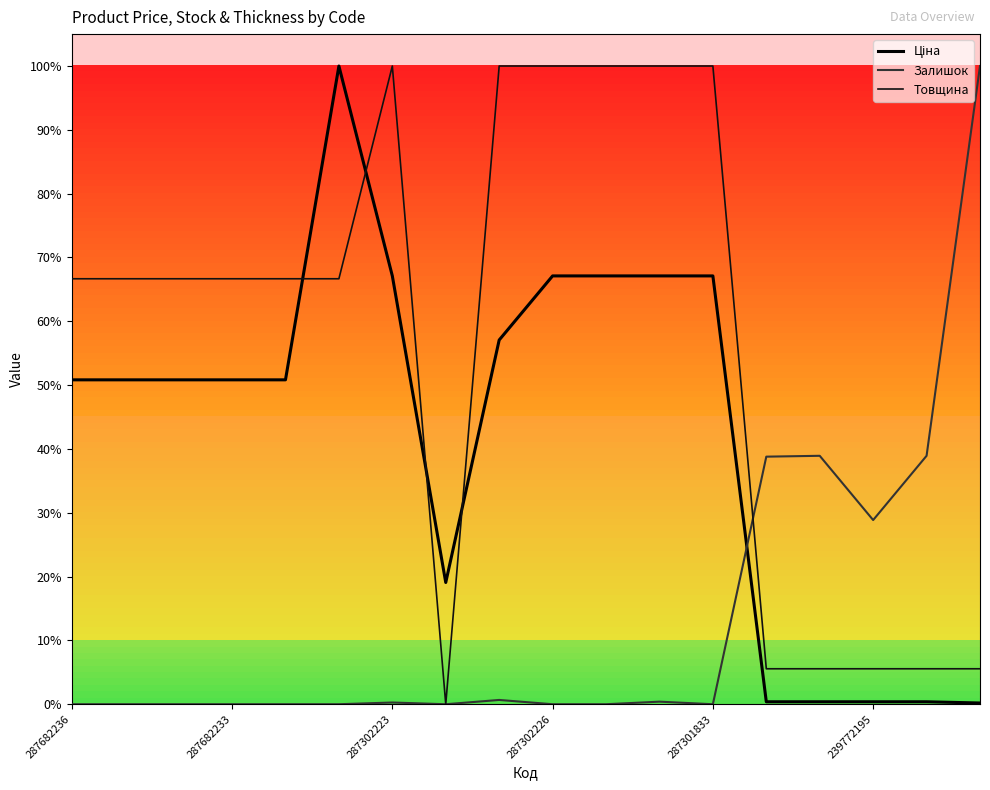

What is the sum of all Залишок values?

72940.3